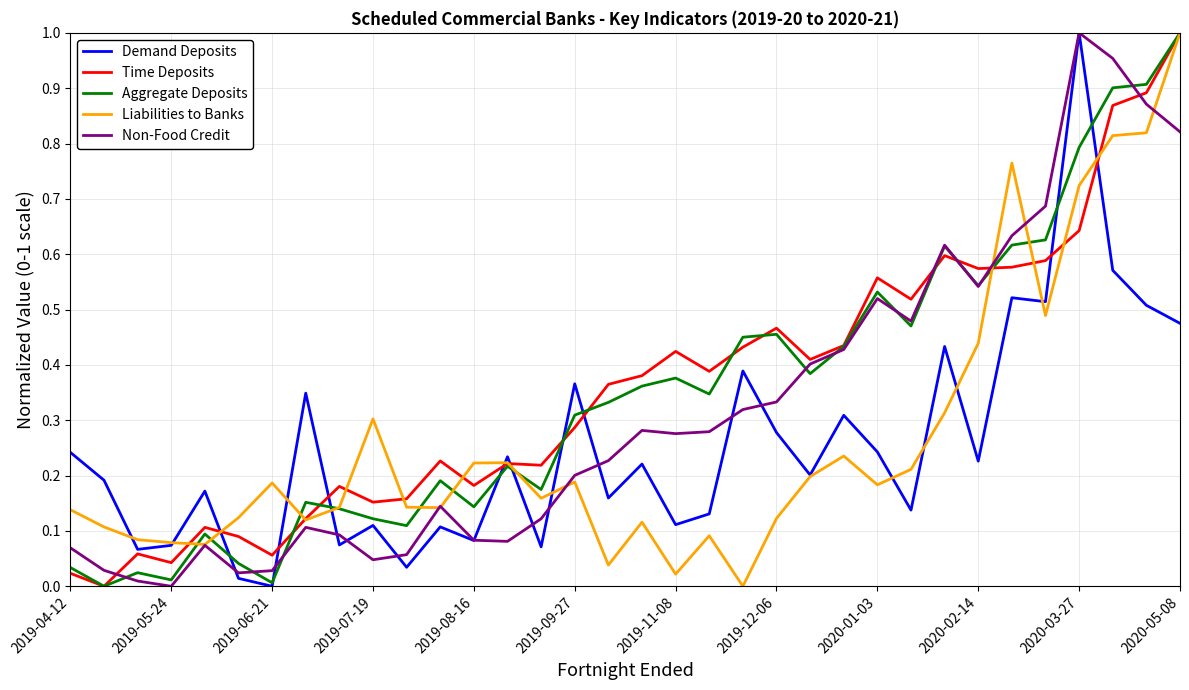

Rank the series by their maximum value, from lowest to highest.

Demand Deposits, Time Deposits, Aggregate Deposits, Liabilities to Banks, Non-Food Credit